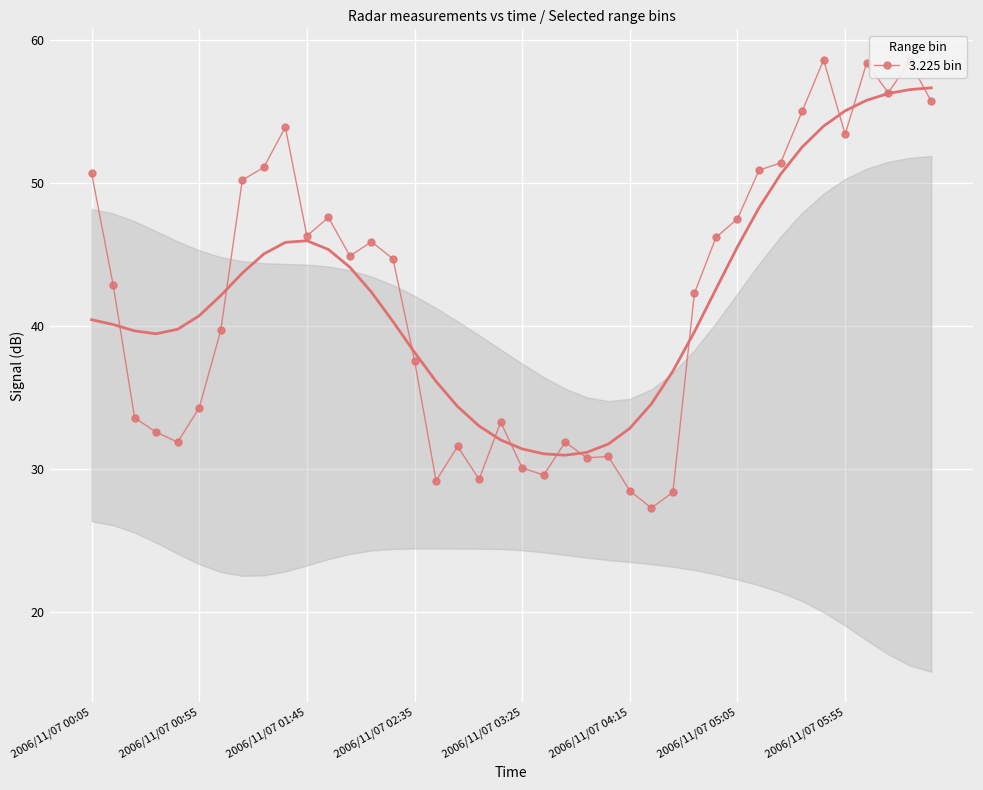

The chart shows a value of 50.7 at 2006/11/07 00:05. True or false?

True